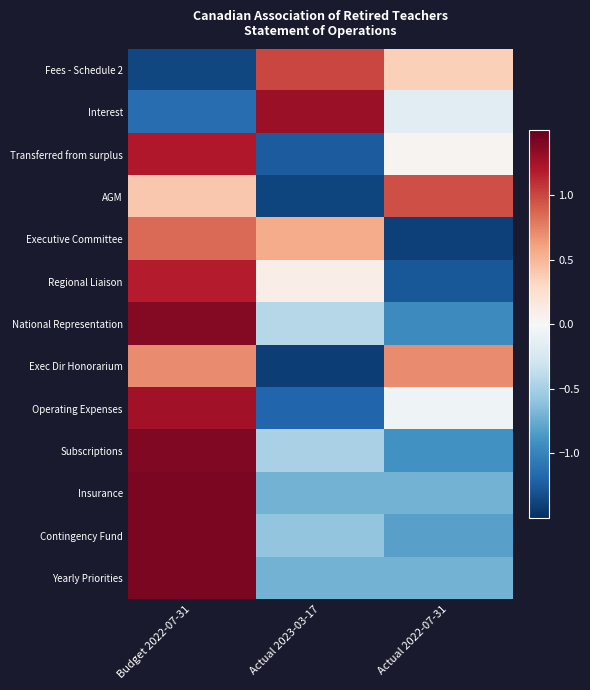

At which category does the chart reach its peak across all series?

Budget 2022-07-31